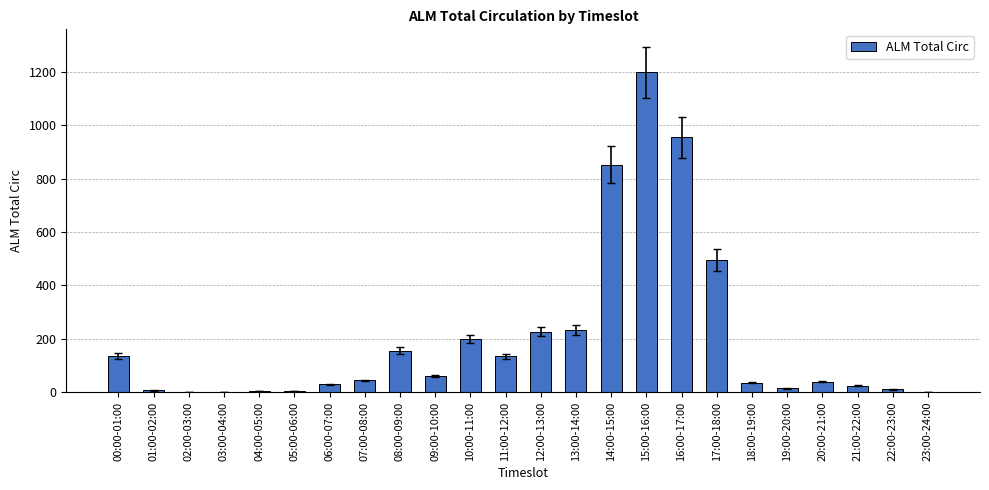

Count the number of data series in this chart.

1